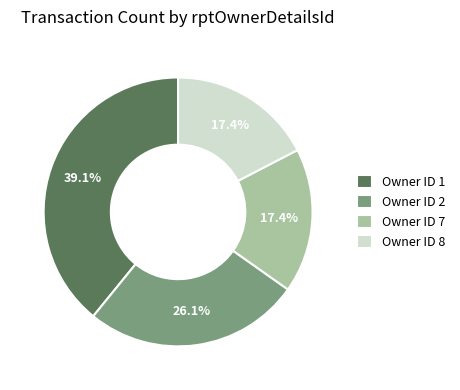

Does any single category account for the majority?

No